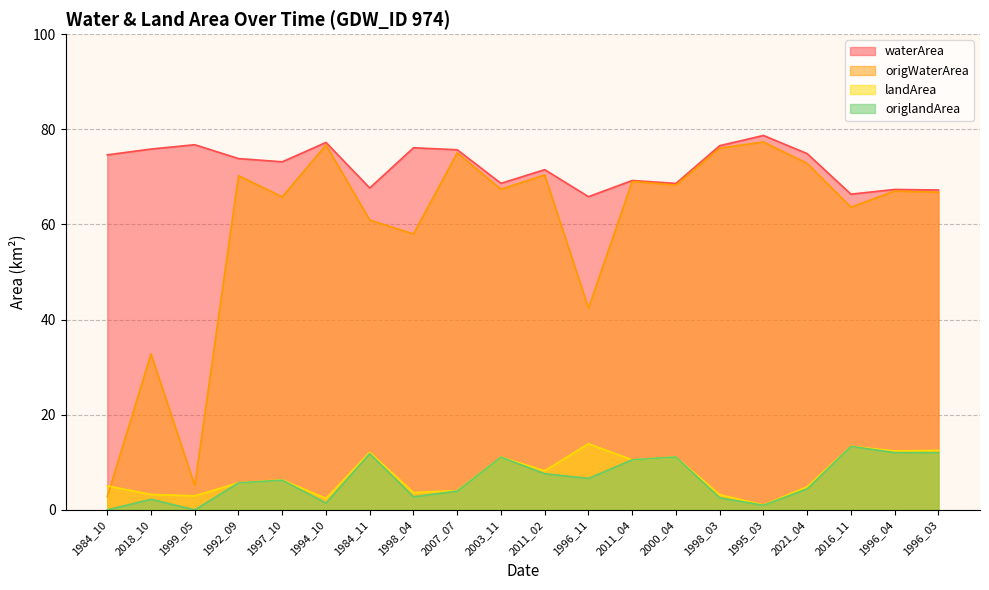

The value of origlandArea at 2000_04 is 11.1. True or false?

True